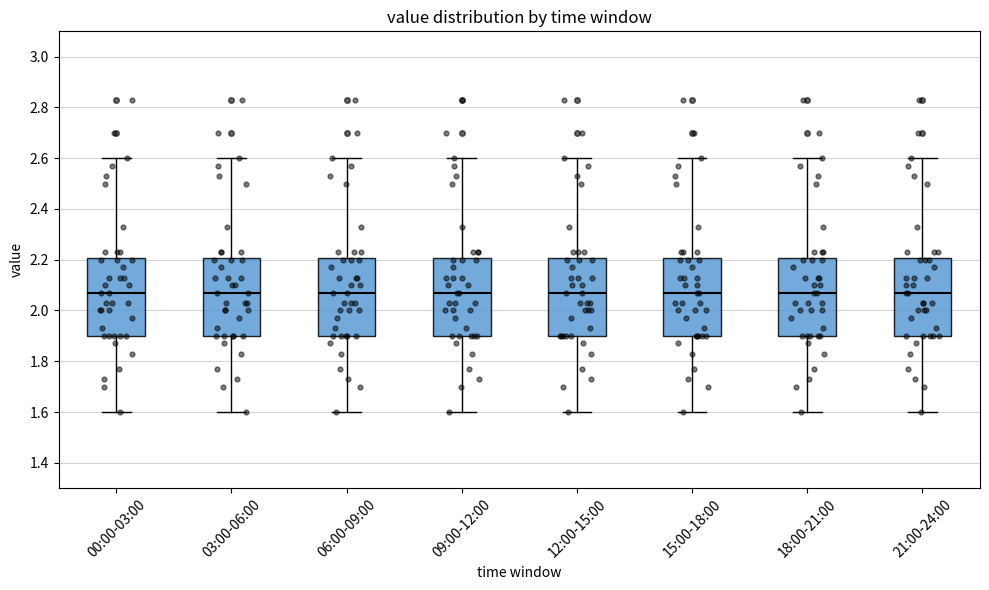

Reading left to right, read every box against the y-axis: the position of its median line, the range the box covers, and the ends of its whiskers. The values are not printed on the chart, so give them approximately, as read against the axis.

00:00-03:00: median 2.08, box 1.90 to 2.20, whiskers 1.60 to 2.60
03:00-06:00: median 2.08, box 1.90 to 2.20, whiskers 1.60 to 2.60
06:00-09:00: median 2.08, box 1.90 to 2.20, whiskers 1.60 to 2.60
09:00-12:00: median 2.08, box 1.90 to 2.20, whiskers 1.60 to 2.60
12:00-15:00: median 2.08, box 1.90 to 2.20, whiskers 1.60 to 2.60
15:00-18:00: median 2.08, box 1.90 to 2.20, whiskers 1.60 to 2.60
18:00-21:00: median 2.08, box 1.90 to 2.20, whiskers 1.60 to 2.60
21:00-24:00: median 2.08, box 1.90 to 2.20, whiskers 1.60 to 2.60